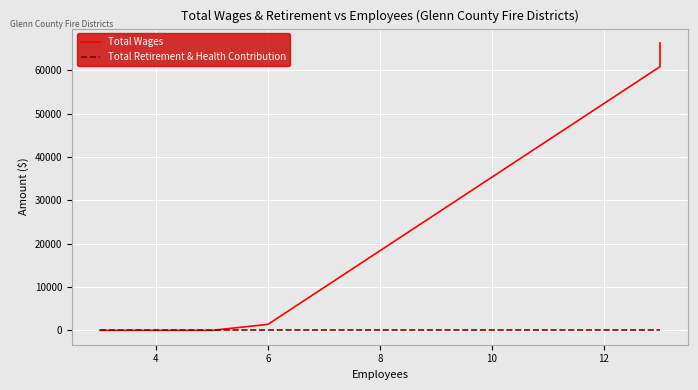

What are all the series names shown in the legend?

Total Wages, Total Retirement & Health Contribution